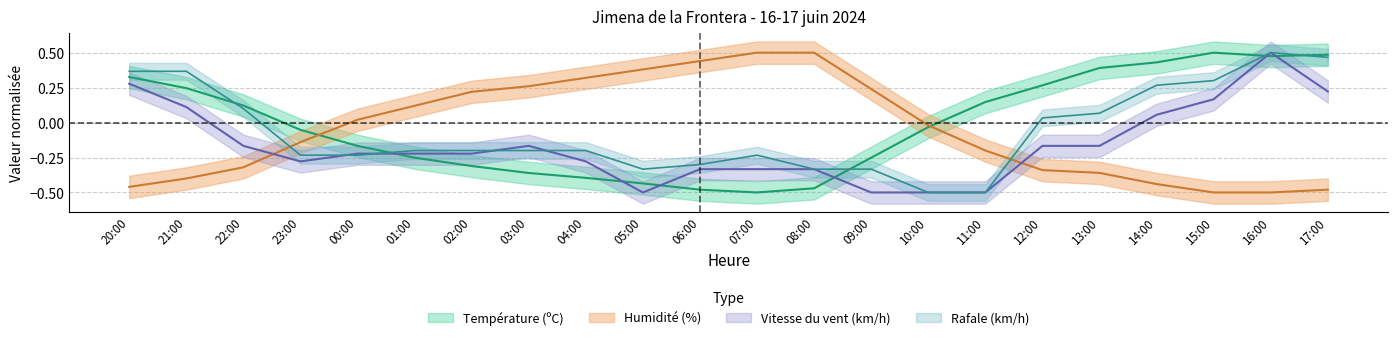

At 08:00, list the series in order from smallest to largest.

Température (ºC), Vitesse du vent (km/h), Rafale (km/h), Humidité (%)